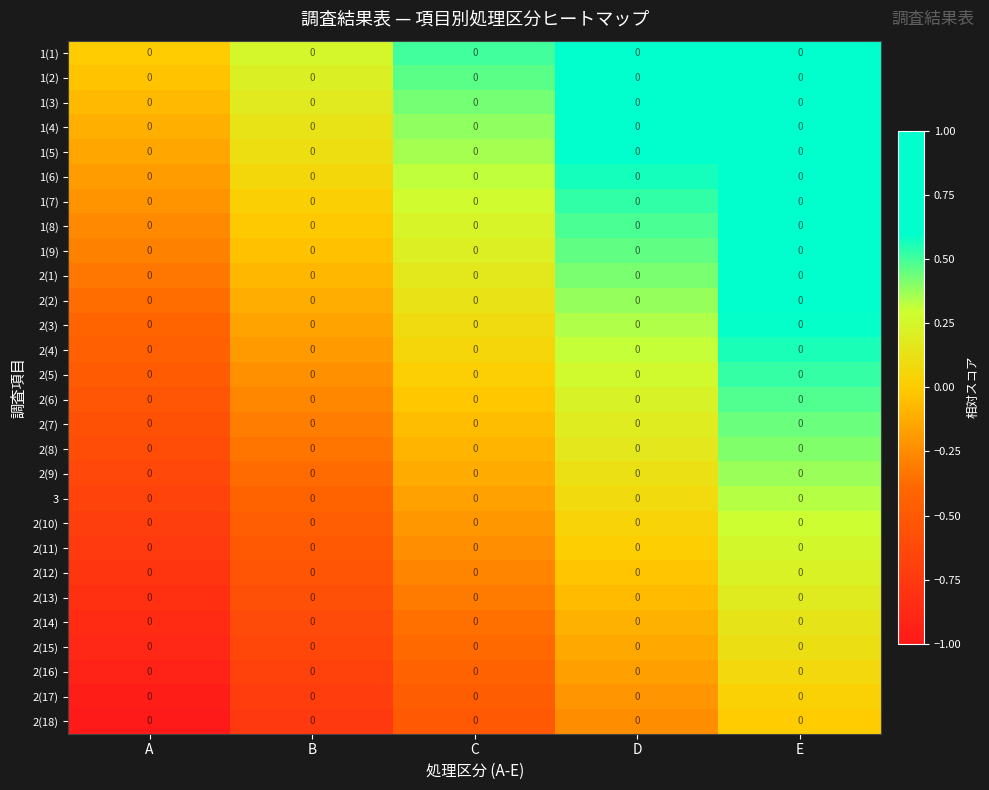

How many data points in 1(3) are less than 0?

1